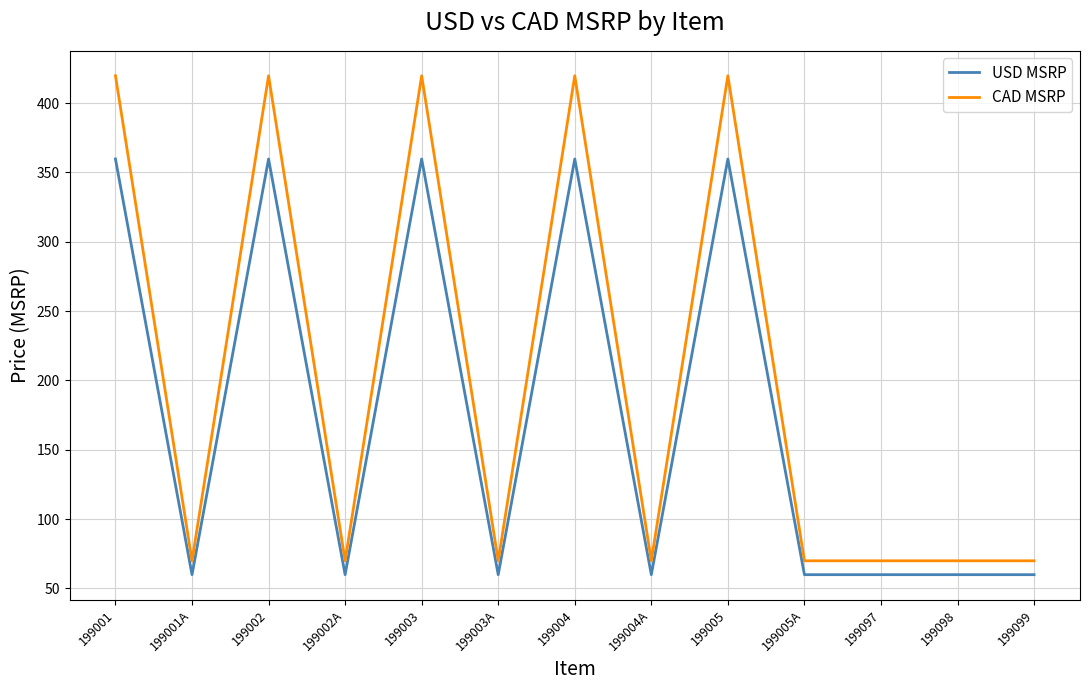

What position from the left is 199005?

9